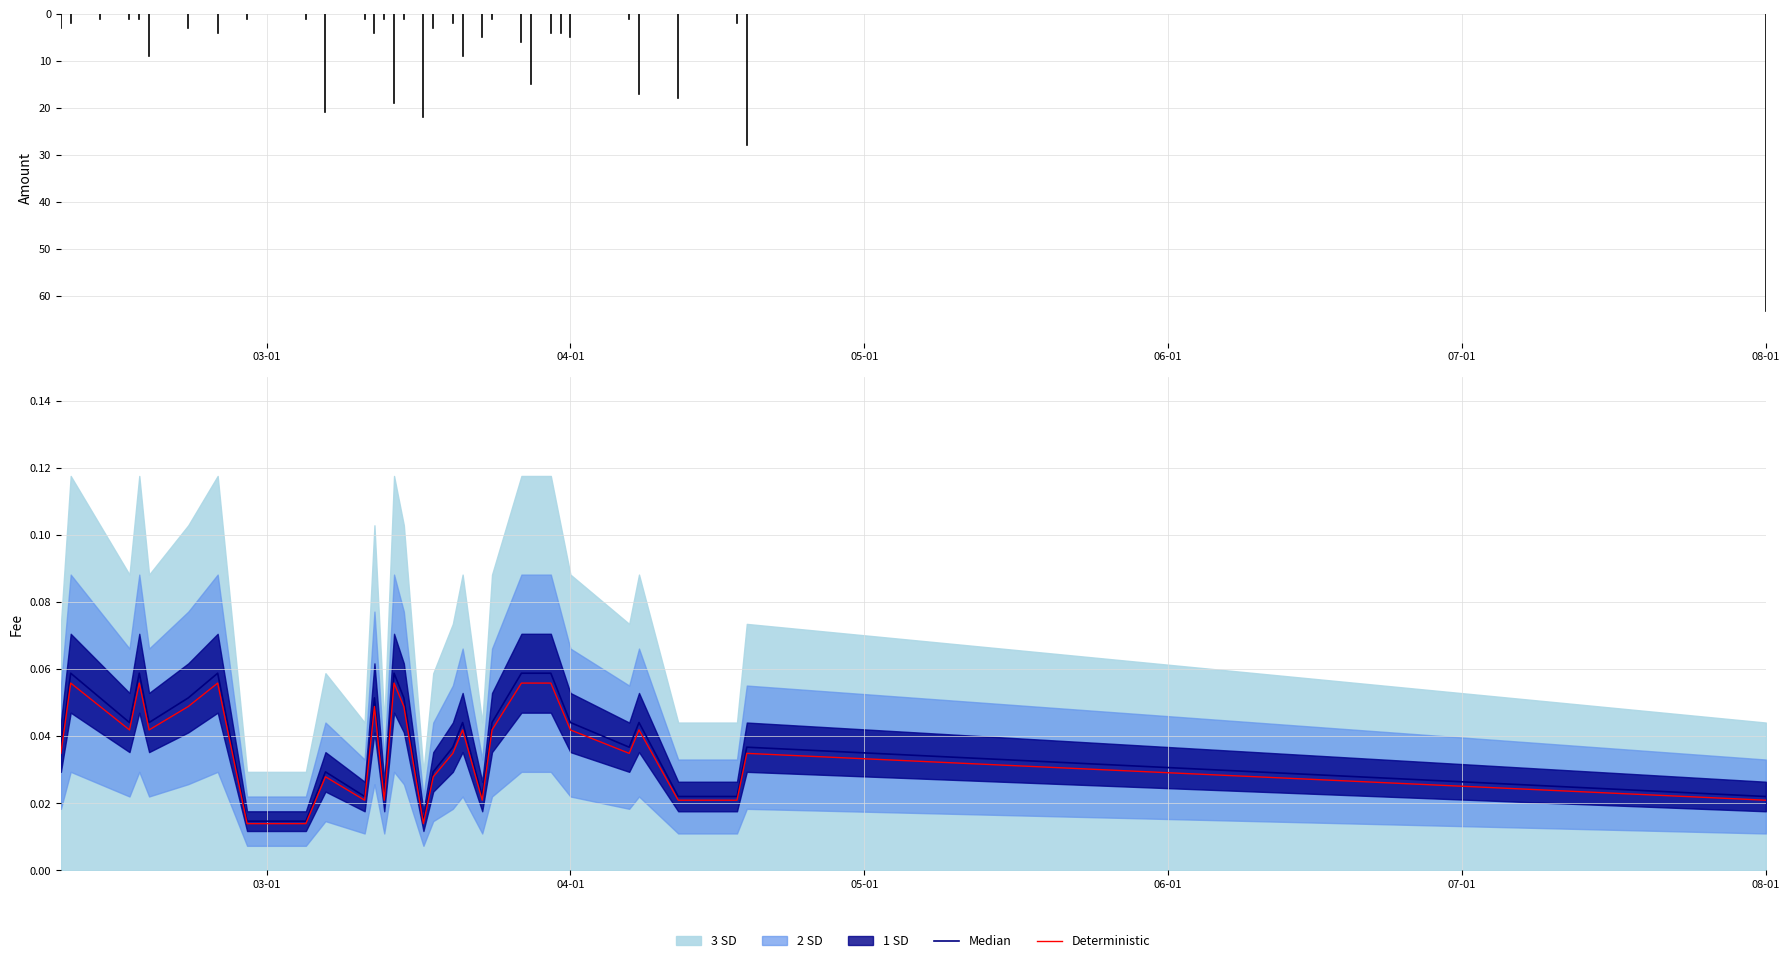

How many interior local valleys does the Deterministic series have?

7